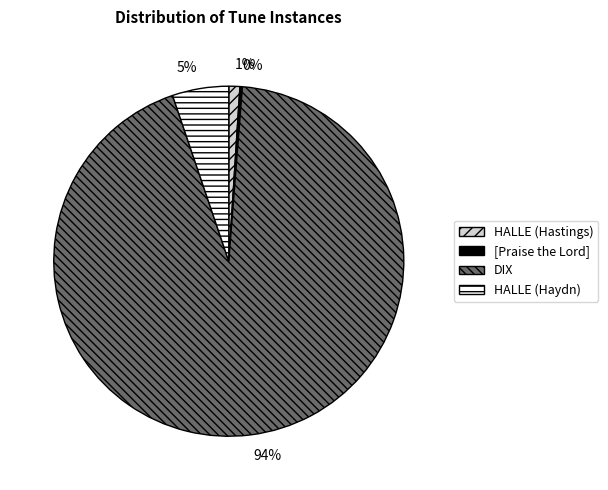

Does DIX account for over 50% of the chart?

Yes